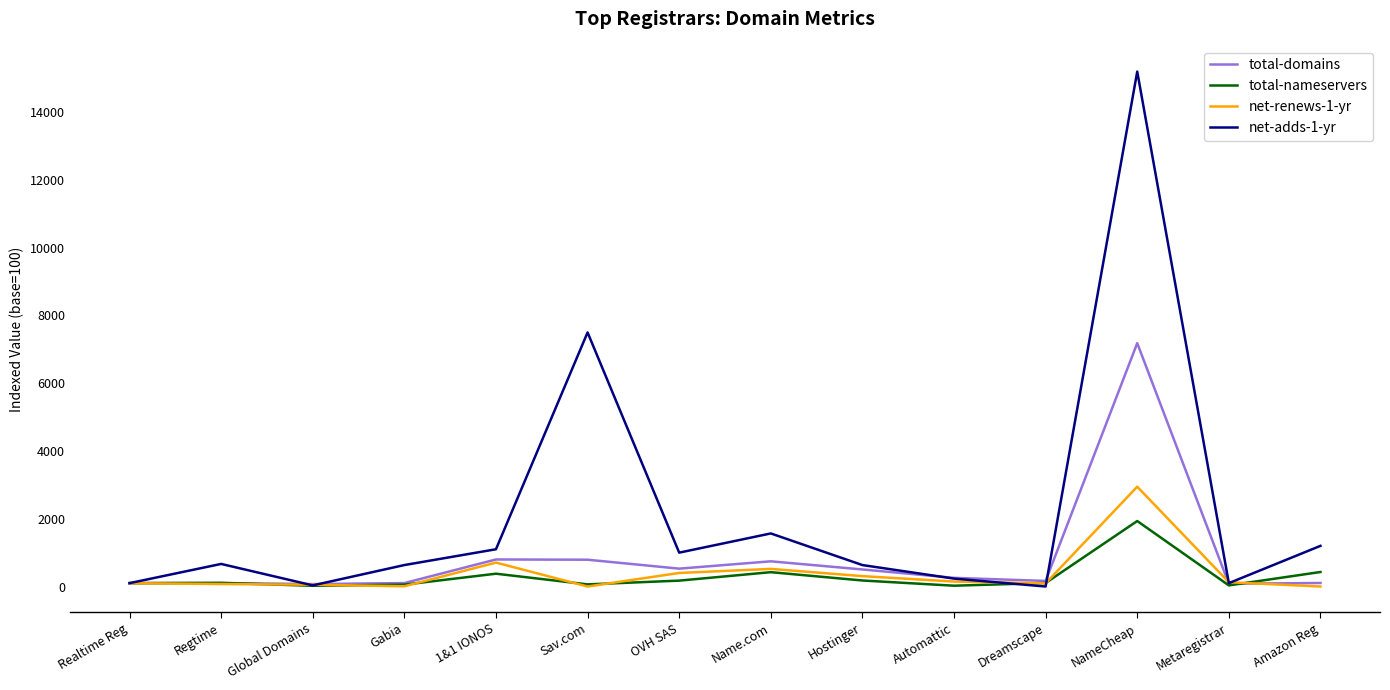

Read the total-domains value at Name.com.

744.0